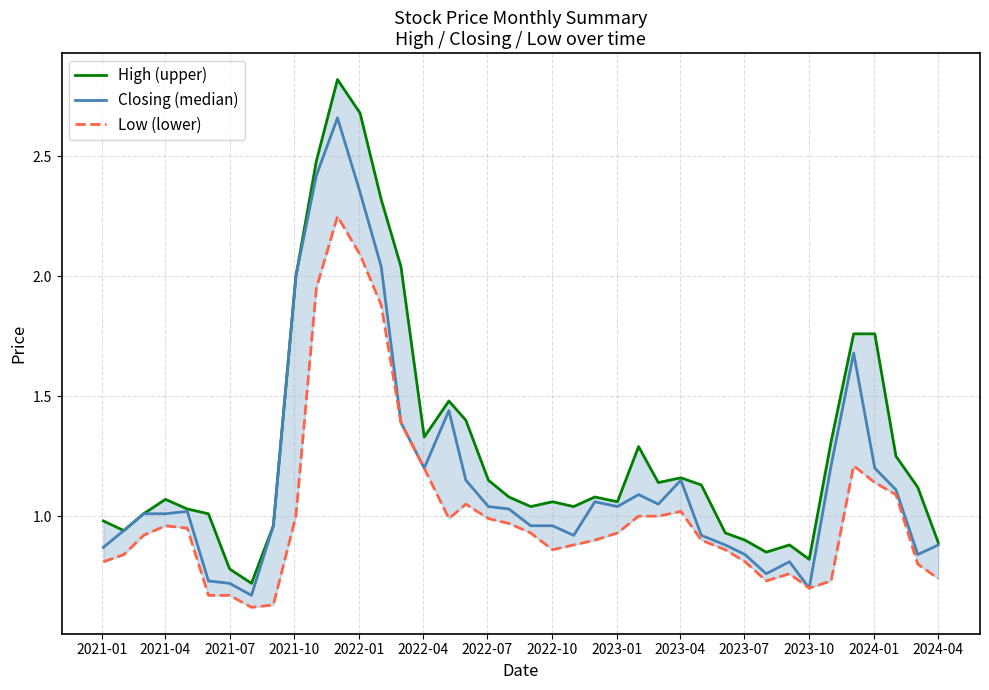

Which series has the largest total across all categories?

High (upper)